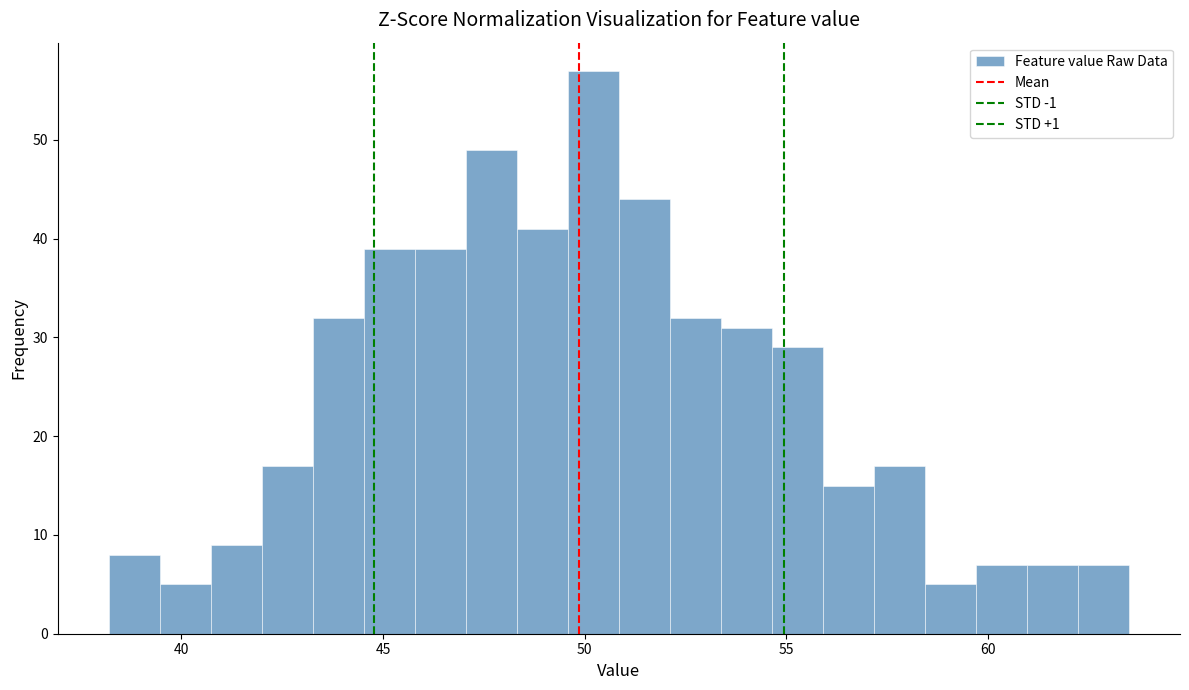

Around what value on the x-axis is the tallest bar? Give the approximate position of its centre, as read against the axis.

50.0